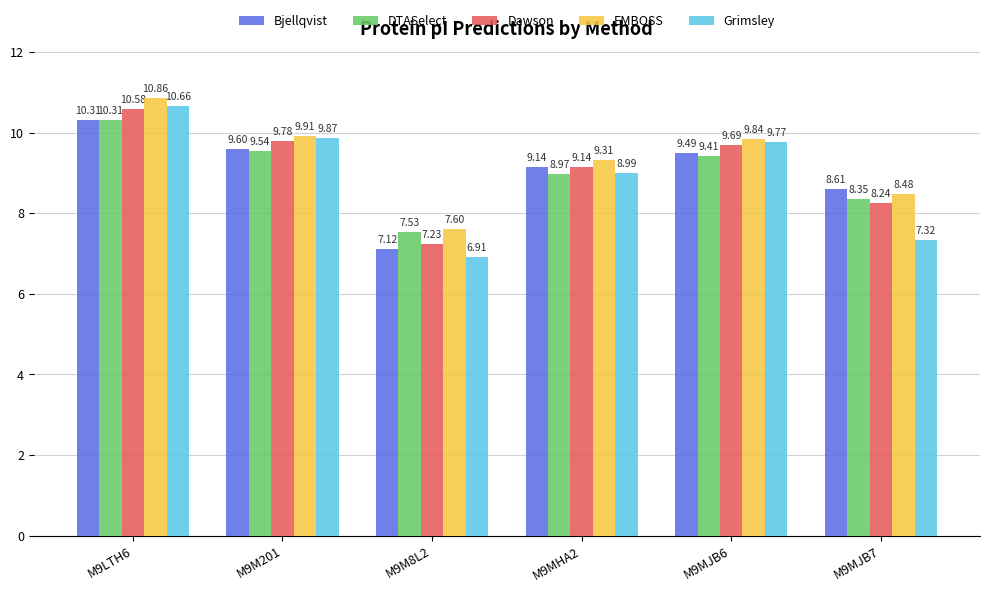

What is the difference between the Dawson values at M9MJB6 and M9MJB7?

1.4